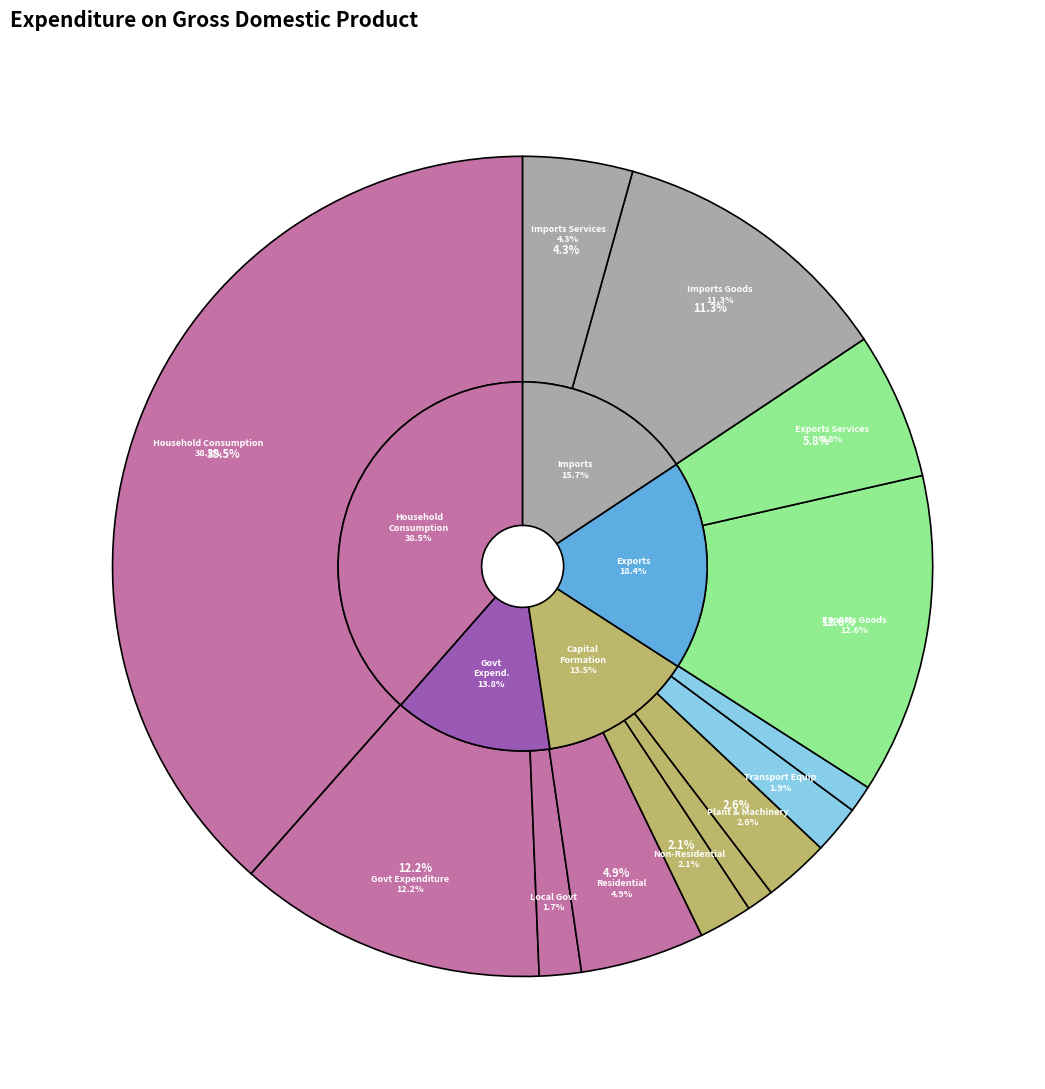

What is the change in value from Other construction to Transport equipment?

+375